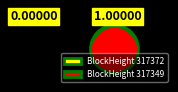

To the nearest percent, what is the average slice percentage?

50%